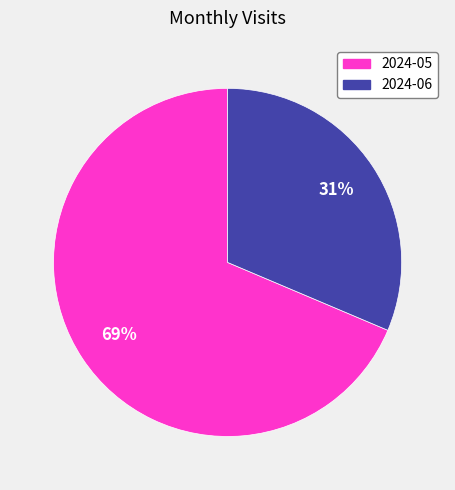

Is the sum of 2024-05 and 2024-06 greater than half?

Yes